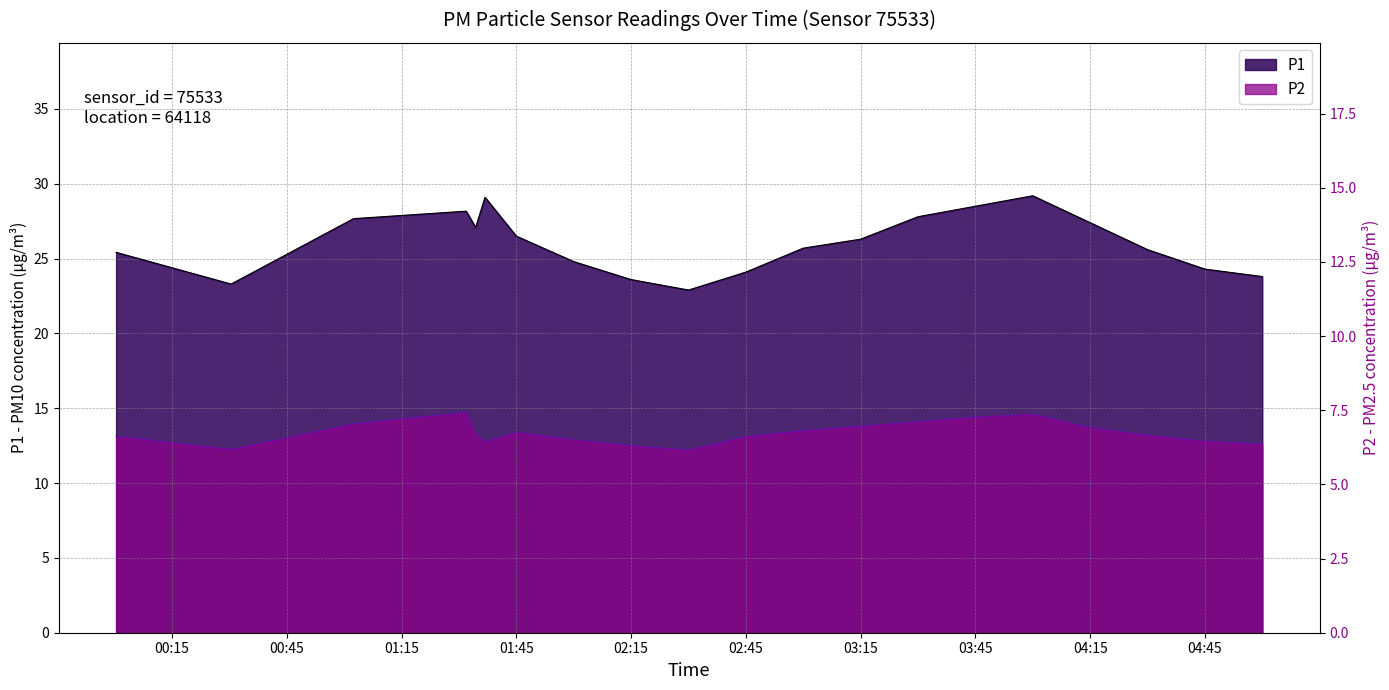

How many data points does each series have?

20